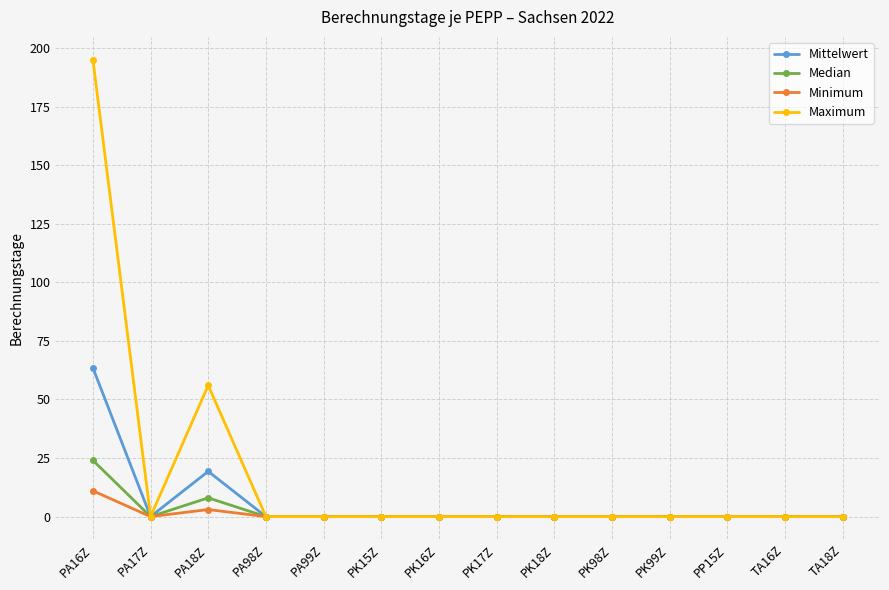

At which category does Median reach its first local peak?

PA18Z